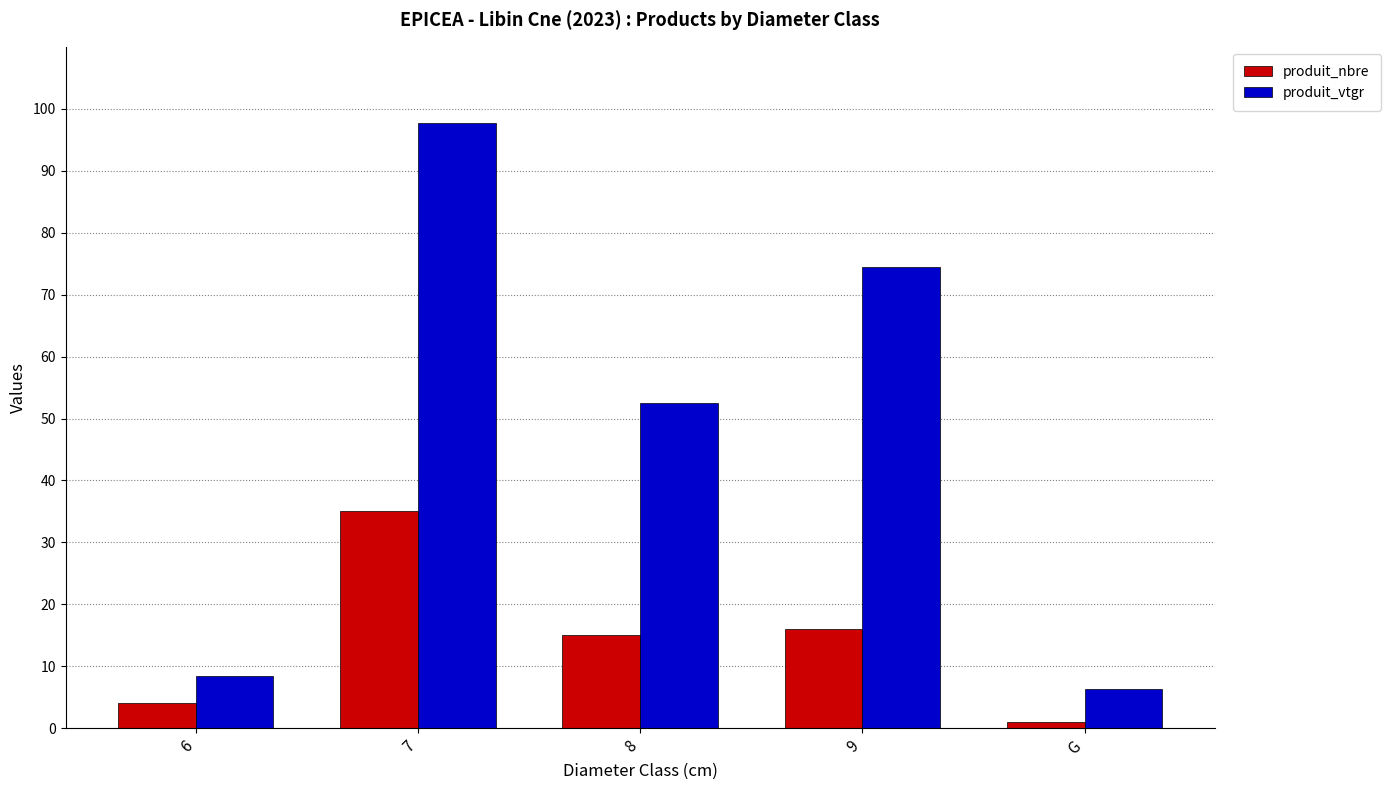

List the series in order of their peak value, highest first.

produit_vtgr, produit_nbre